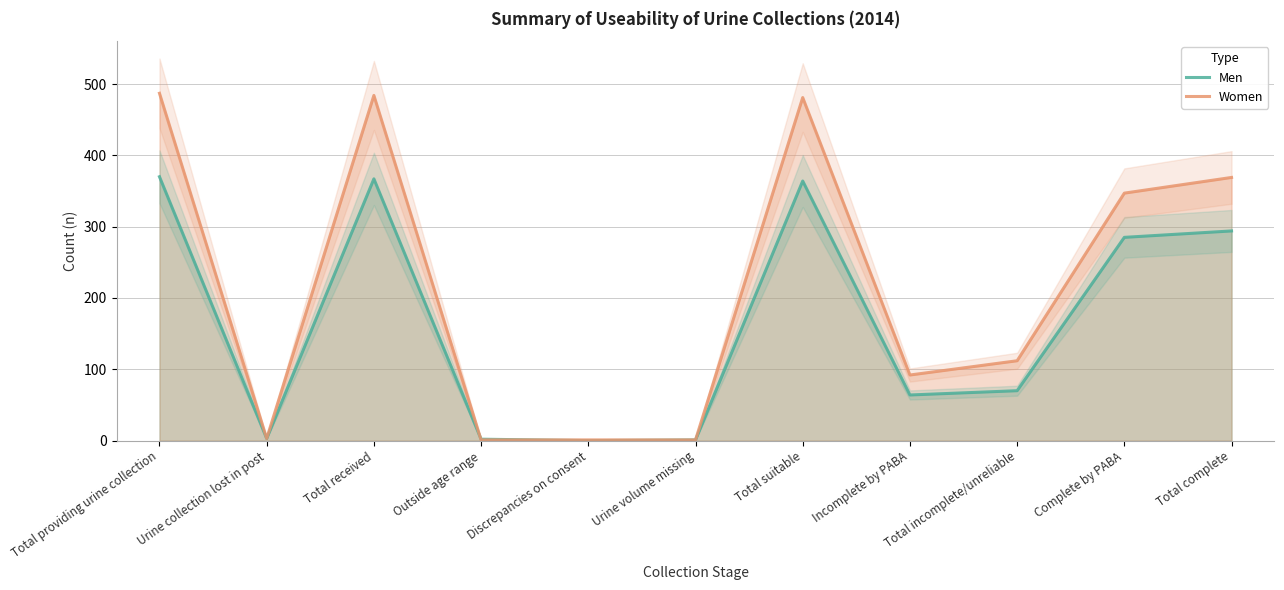

Between which two adjacent categories do Men and Women first intersect?

Total received and Outside age range